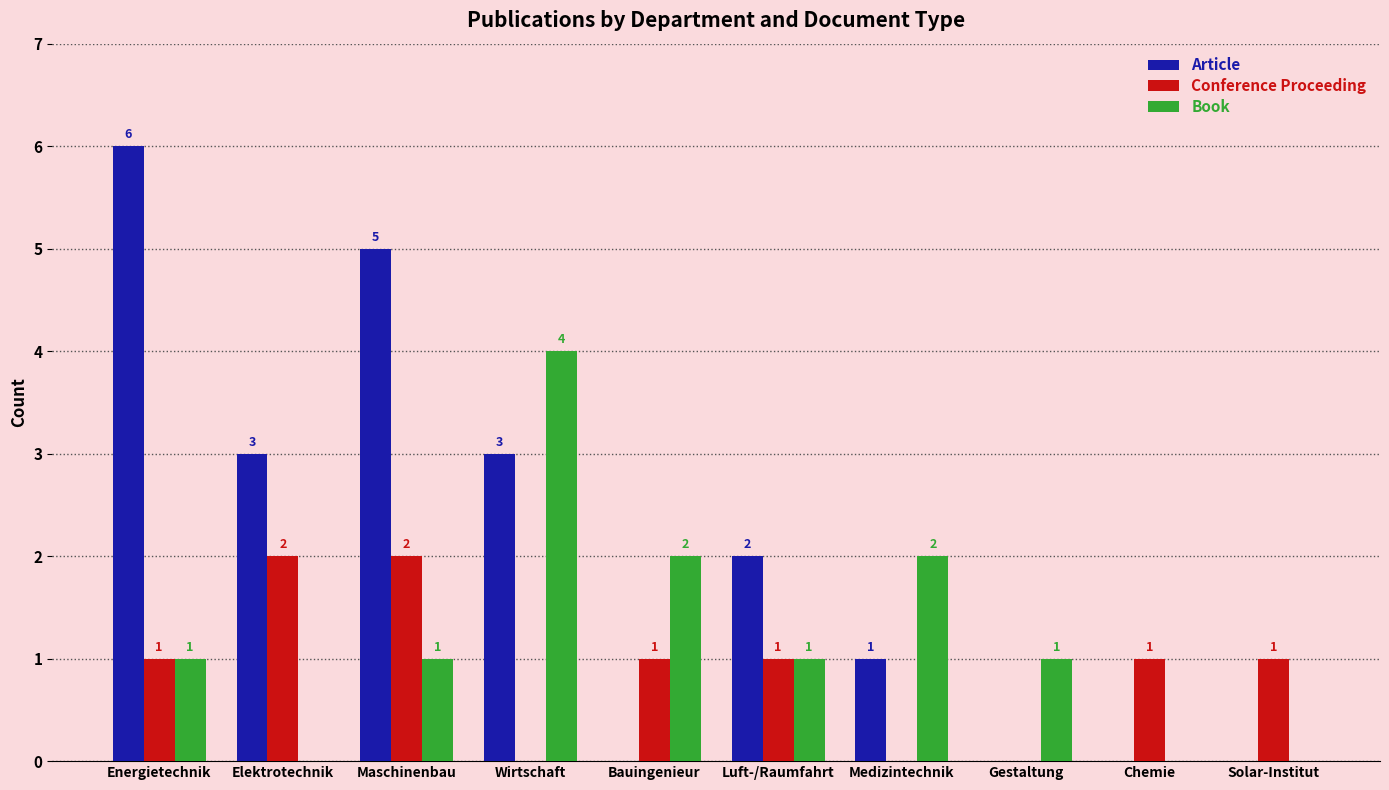

What is the maximum value for Article?

6